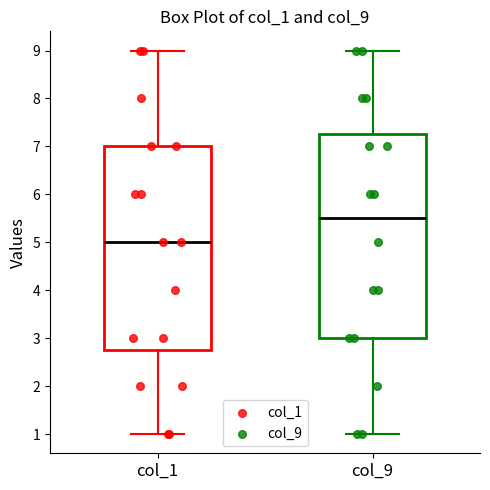

Reading left to right, transcribe this box plot: for each box, give where its median line is, the range the box spans, and where its two whiskers end, as read against the y-axis. The values are not printed on the chart, so give them approximately, as read against the axis.

col_1: median 5.0, box 2.8 to 7.0, whiskers 1.0 to 9.0
col_9: median 5.5, box 3.0 to 7.3, whiskers 1.0 to 9.0